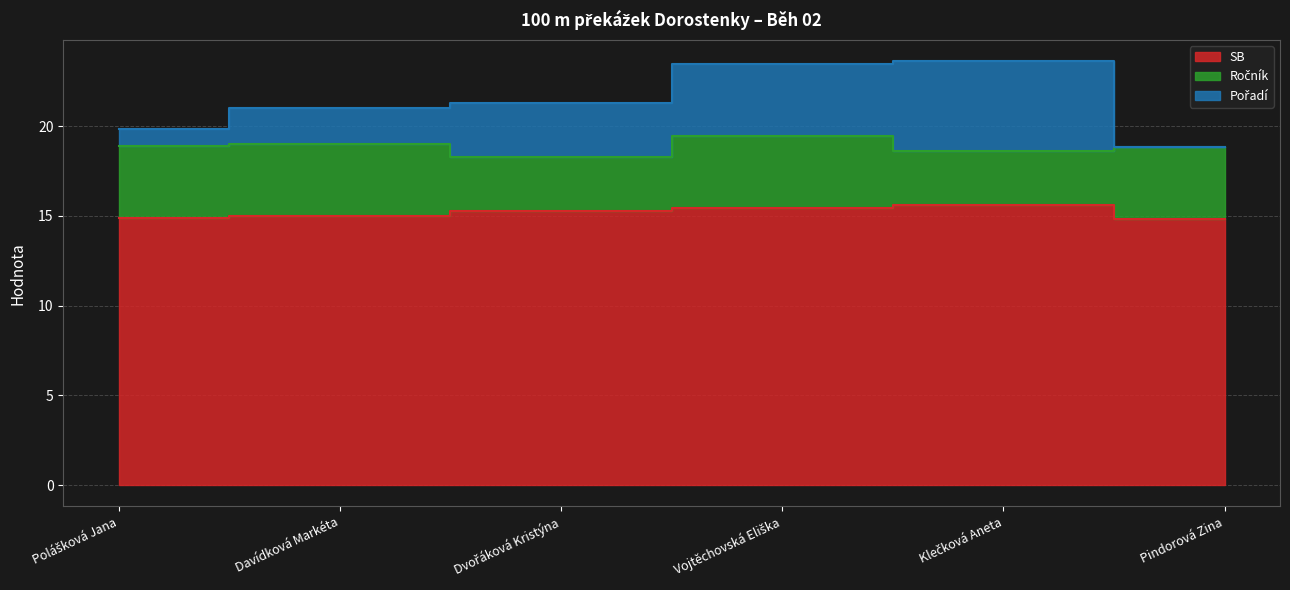

The value of SB at Klečková Aneta is 15.6. True or false?

True